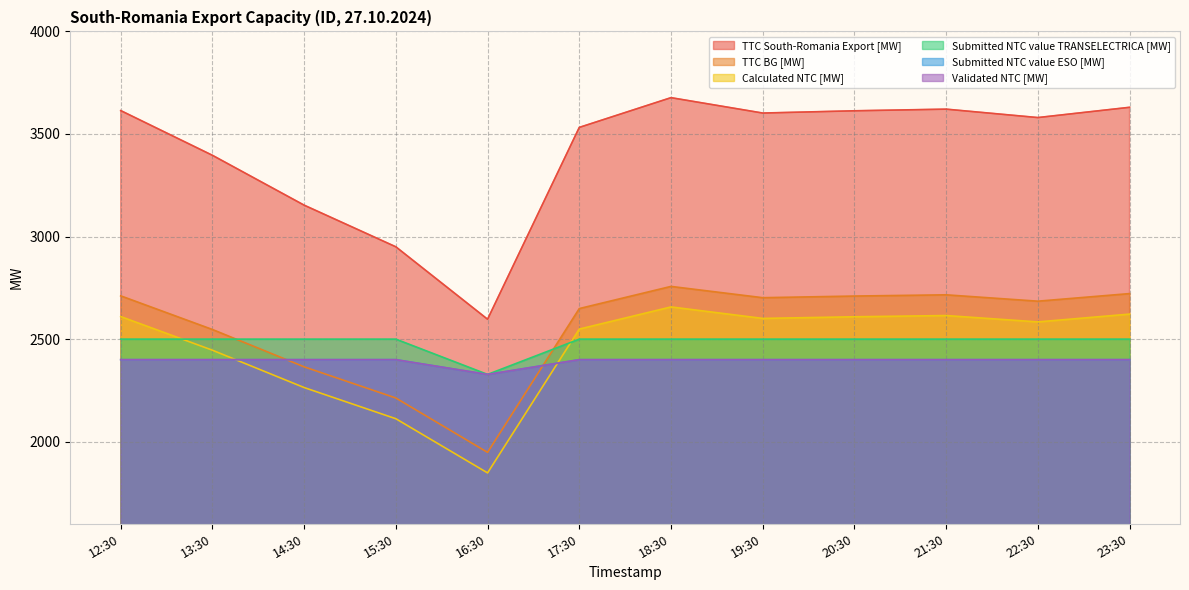

What position from the left is 18:30?

7